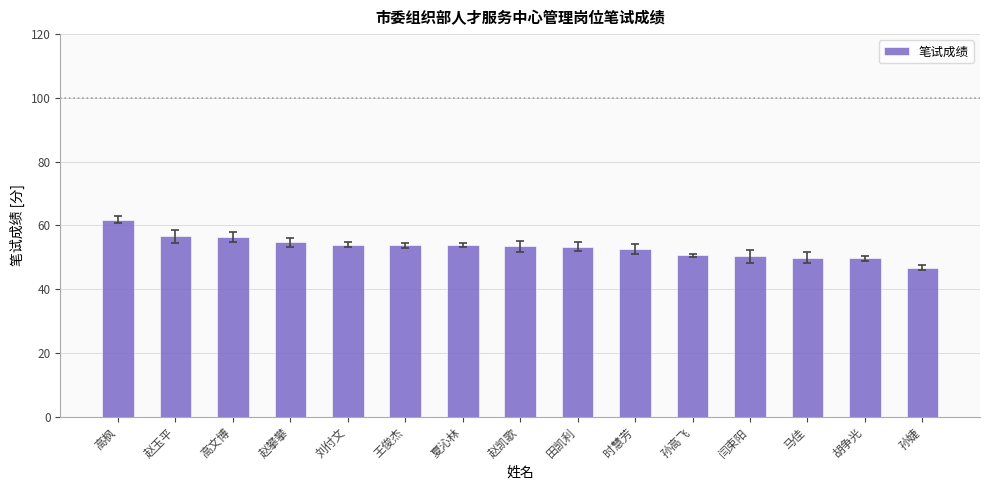

How many bars are there in total?

15